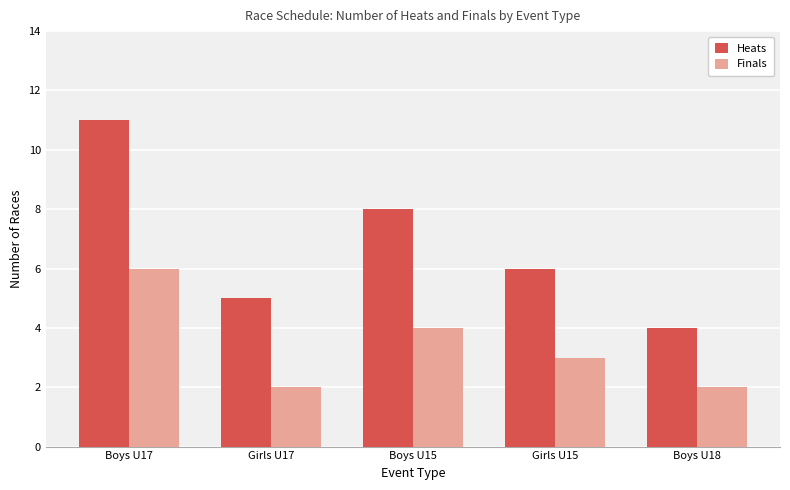

What is the label of the 1st bar from the left?

Boys U17